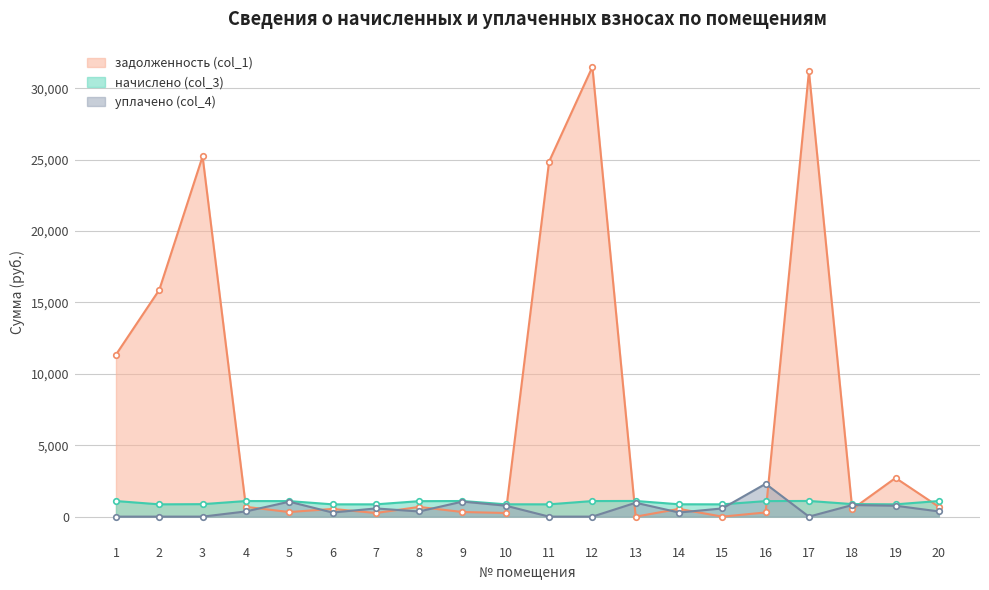

At which category does the chart reach its minimum across all series?

13